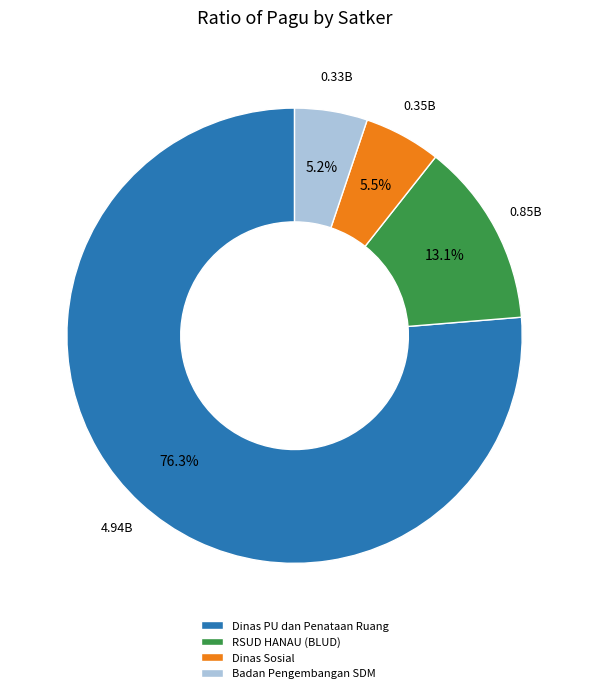

How many segments does this pie chart have?

4